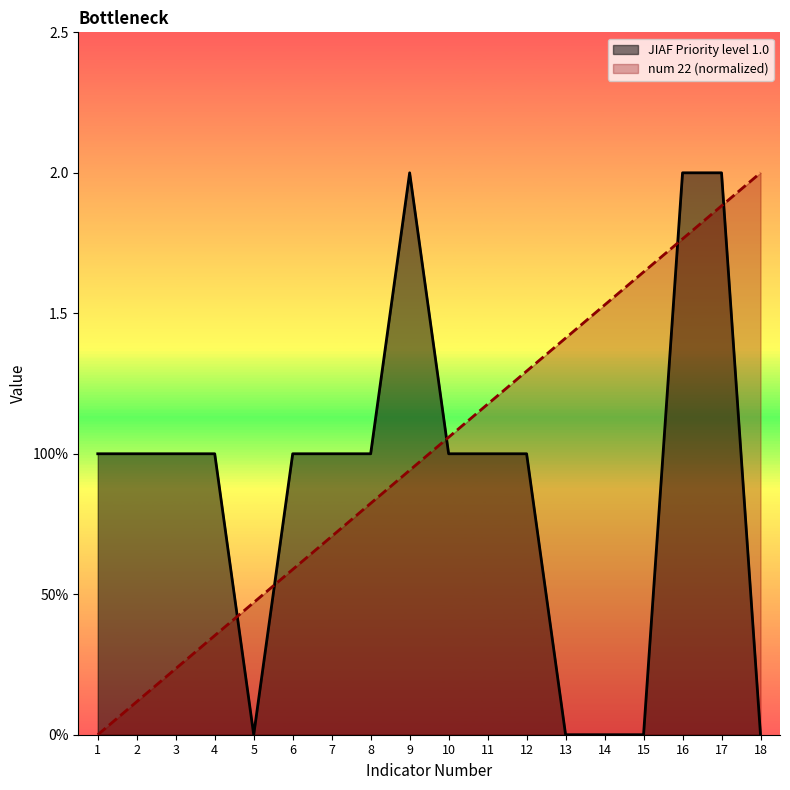

What is the greatest value displayed?

2.0